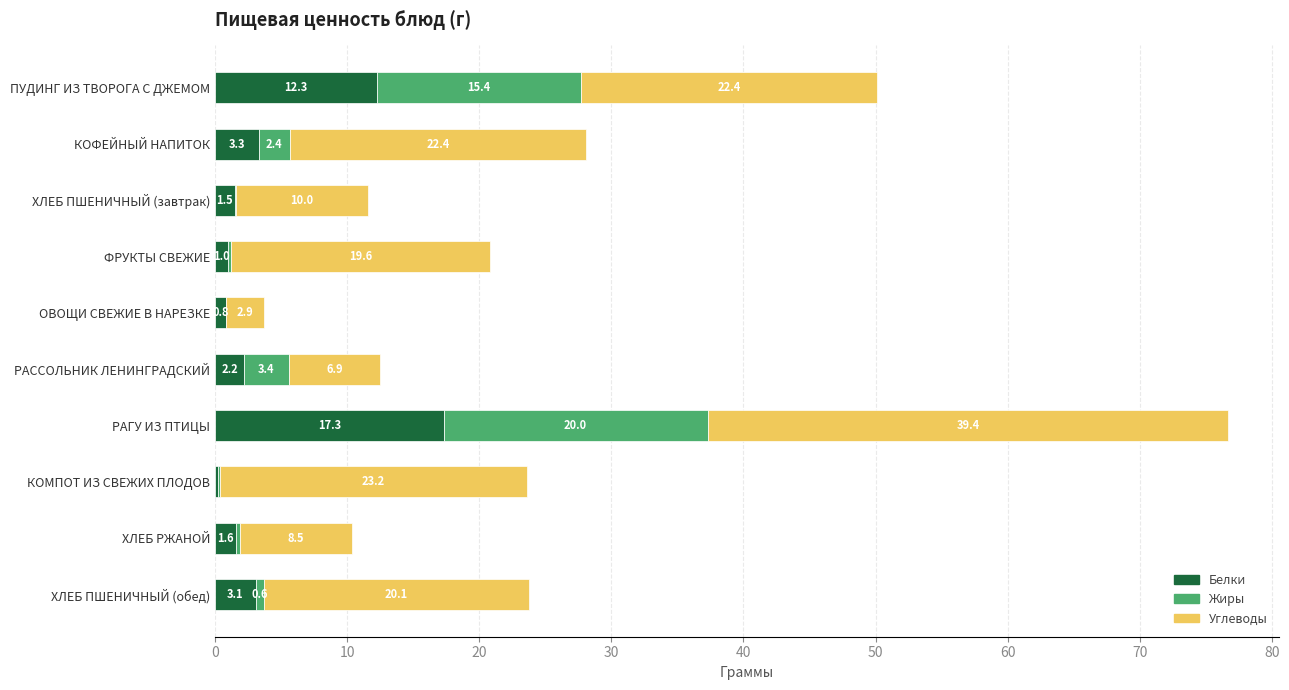

What value does the Белки series have at ХЛЕБ РЖАНОЙ?

1.6